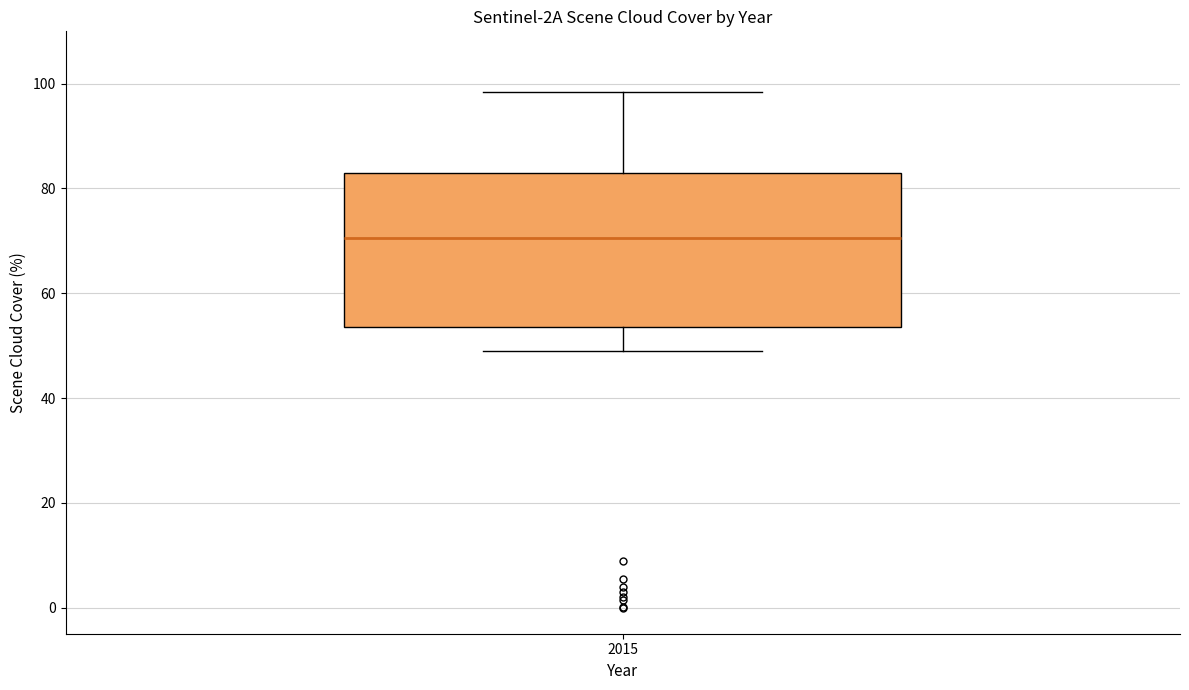

Read this box plot against the y-axis: the position of the median line, the range covered by the box, and the ends of both whiskers. The values are not printed on the chart, so give them approximately, as read against the axis.

median 70, box 54 to 82, whiskers 48 to 98